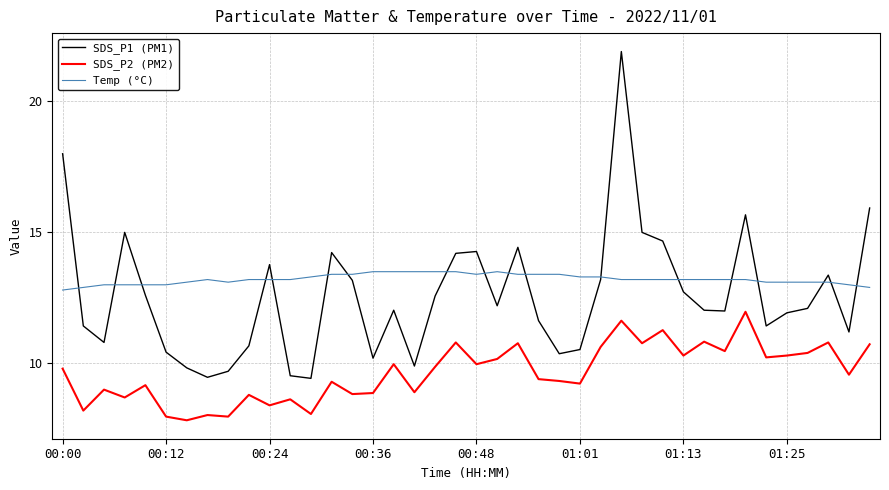

True or false: SDS_P1 (PM1) and SDS_P2 (PM2) cross at least once.

False